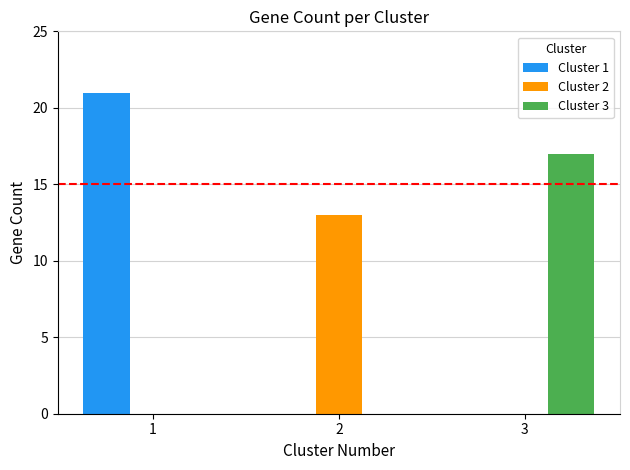

Count the Cluster 2 values in the range 0 to 13.

3